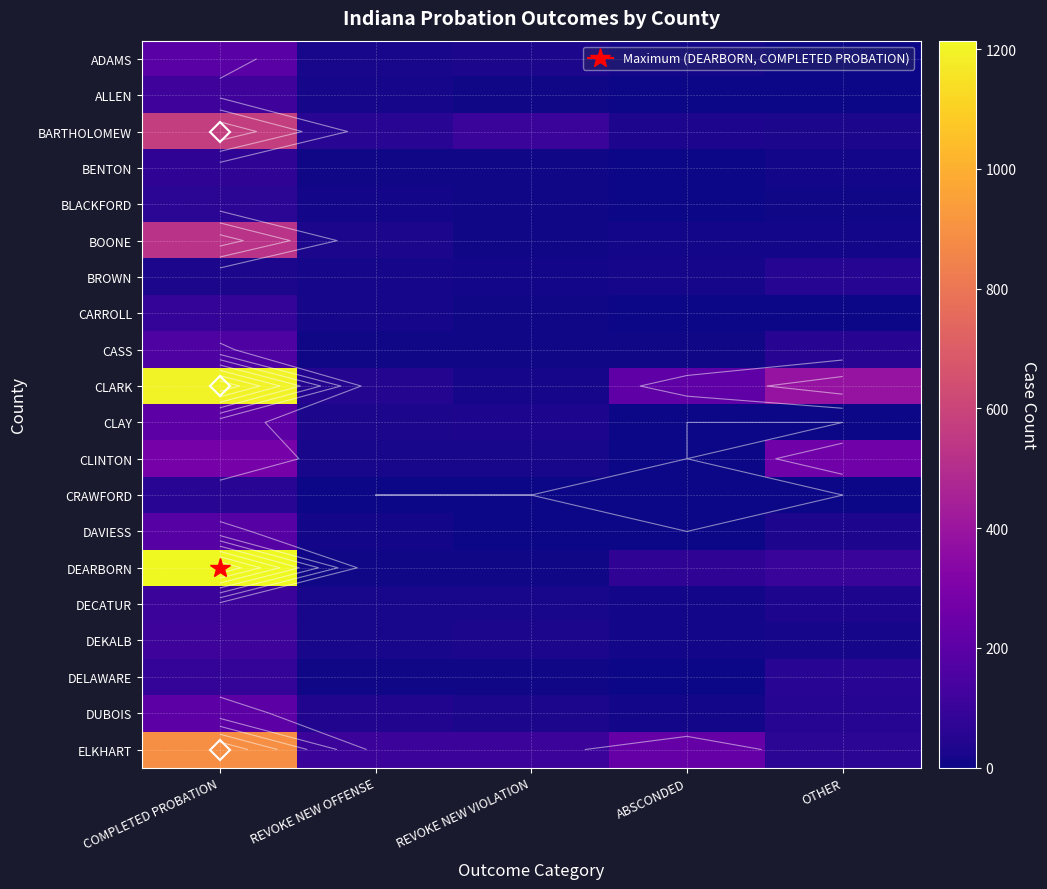

Where does the DAVIESS series first go above 14?

COMPLETED PROBATION